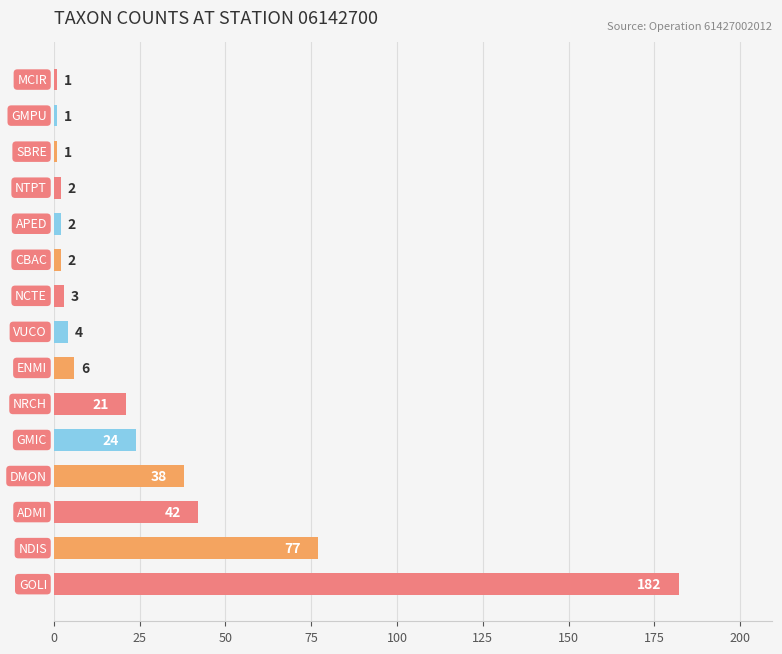

Reading top to bottom, extract all data points from this chart.

1	1	1	2	2	2	3	4	6	21	24	38	42	77	182